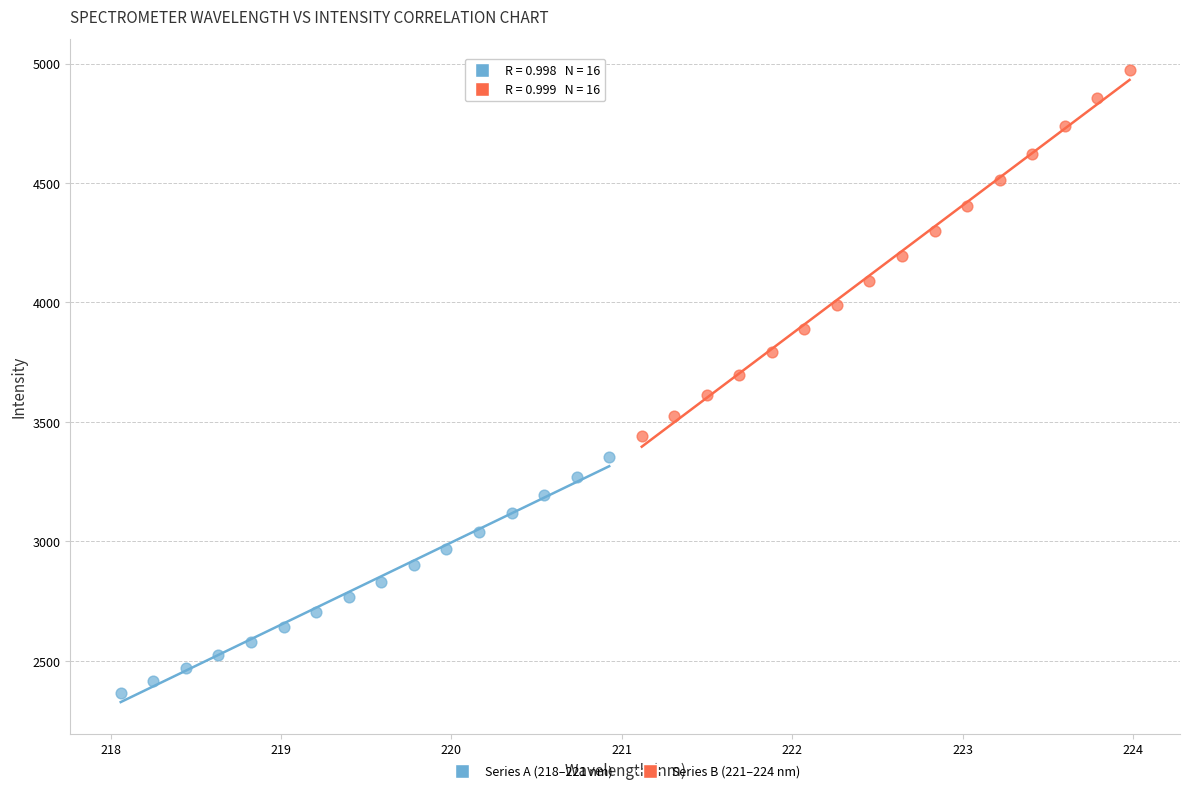

Which series contains the lowest Y value?

Series A (218–221 nm)